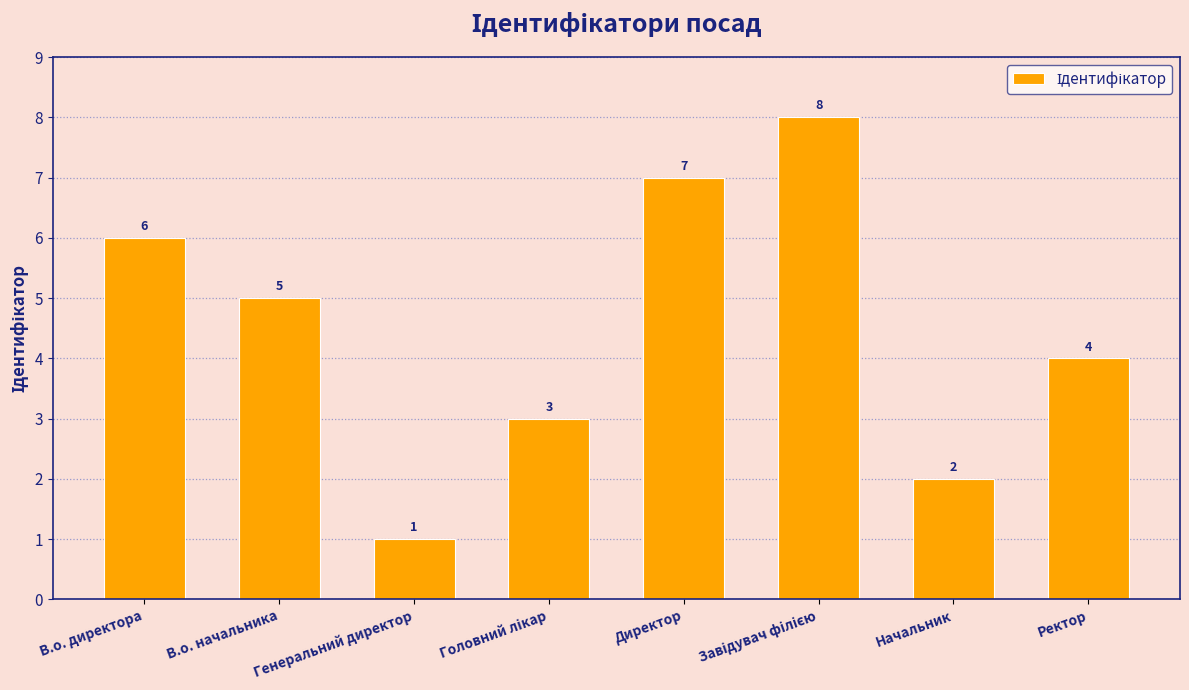

Where is the data nearest to the value 4?

Ректор